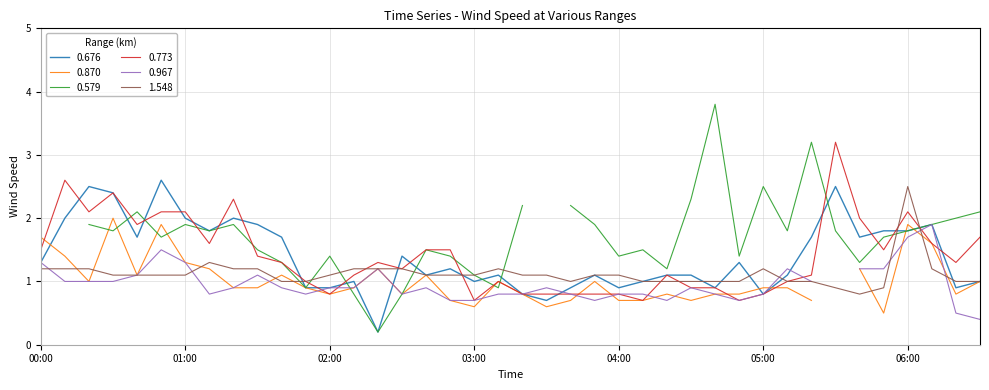

What is the highest value of the 0.676 series?

2.6